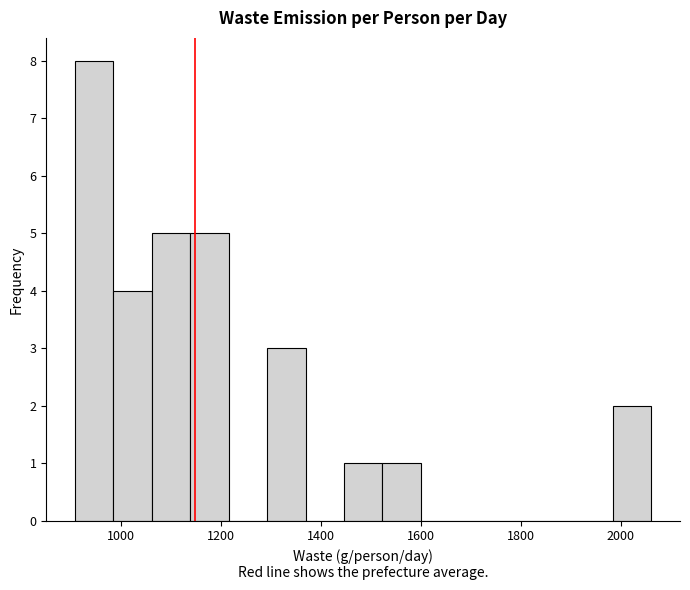

Around what value on the x-axis is the tallest bar? Give the approximate position of its centre, as read against the axis.

940